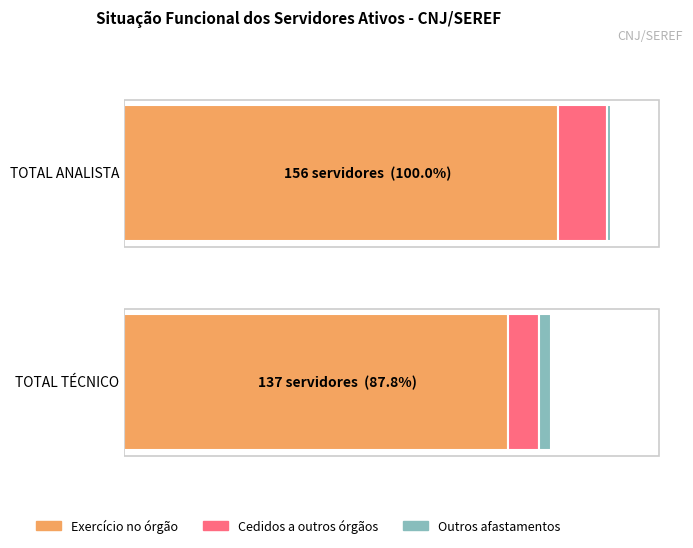

What is the difference between the Outros afastamentos values at TOTAL TÉCNICO and TOTAL ANALISTA?

3